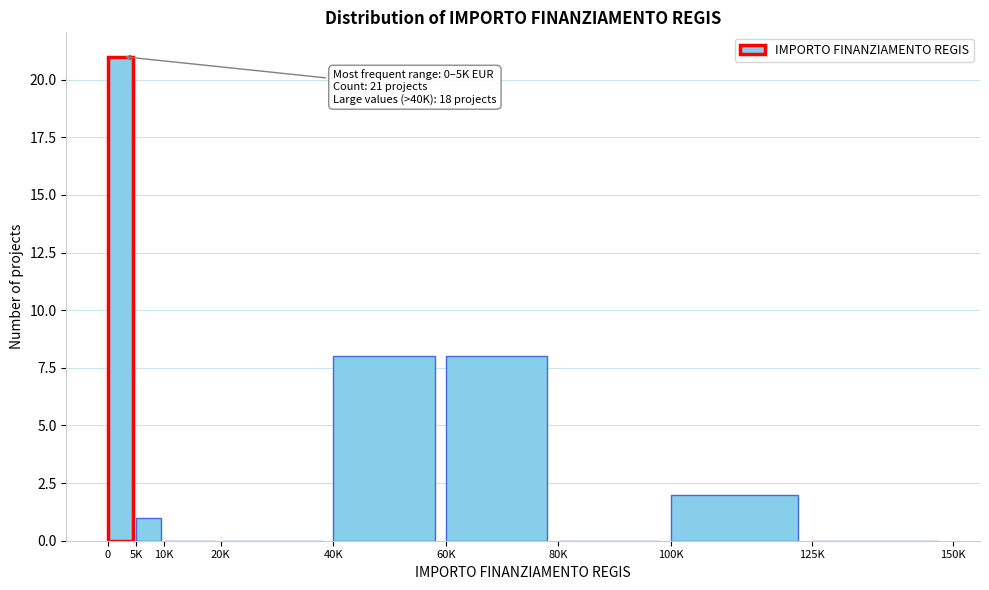

Reading left to right, what are all the values shown in this chart?

0=21	5K=1	10K=0	20K=0	40K=8	60K=8	80K=0	100K=2	125K=0